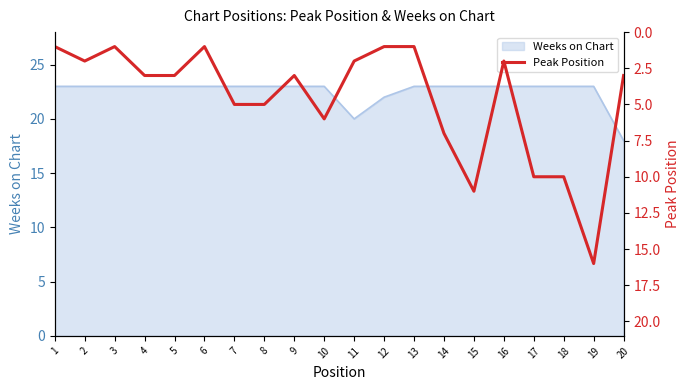

Is it true that the value at 15 is 5?

False